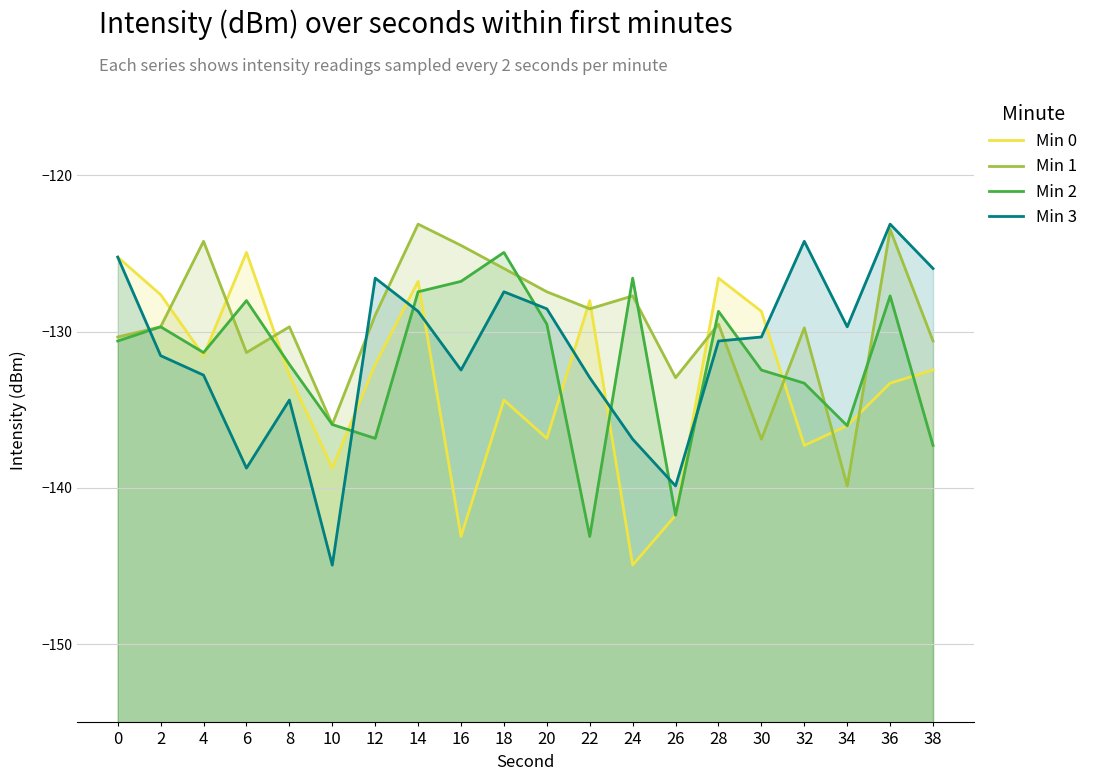

Where is the first local maximum for Min 0?

6